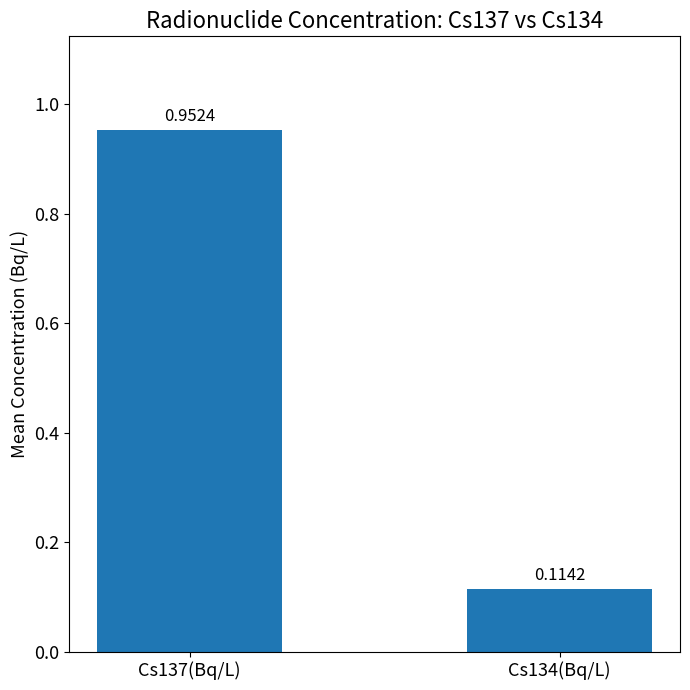

Between Cs134(Bq/L) and Cs137(Bq/L), which is larger?

Cs137(Bq/L)